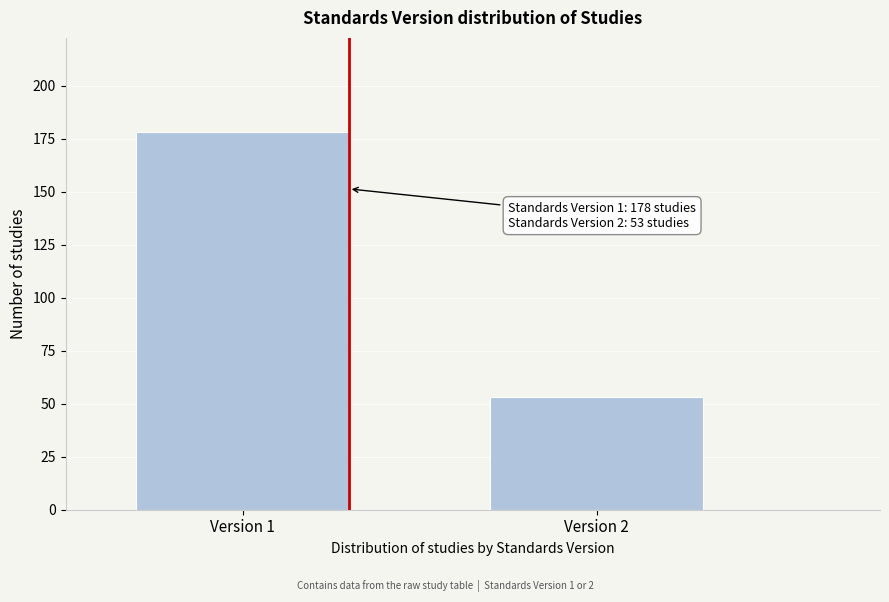

Reading left to right, transcribe all the data shown in this chart.

Version 1=178	Version 2=53